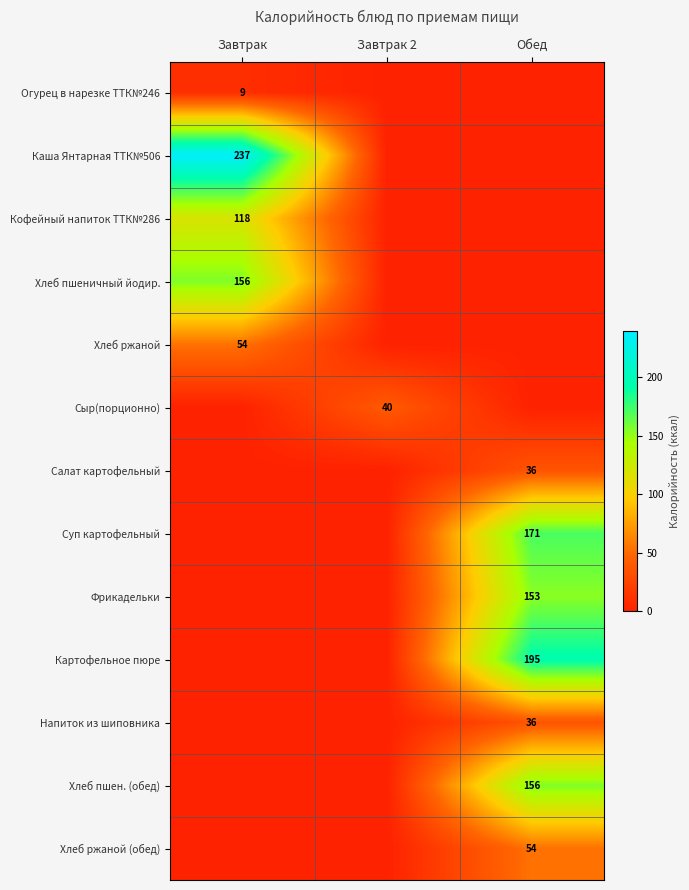

At how many categories does at least one series exceed 20?

3